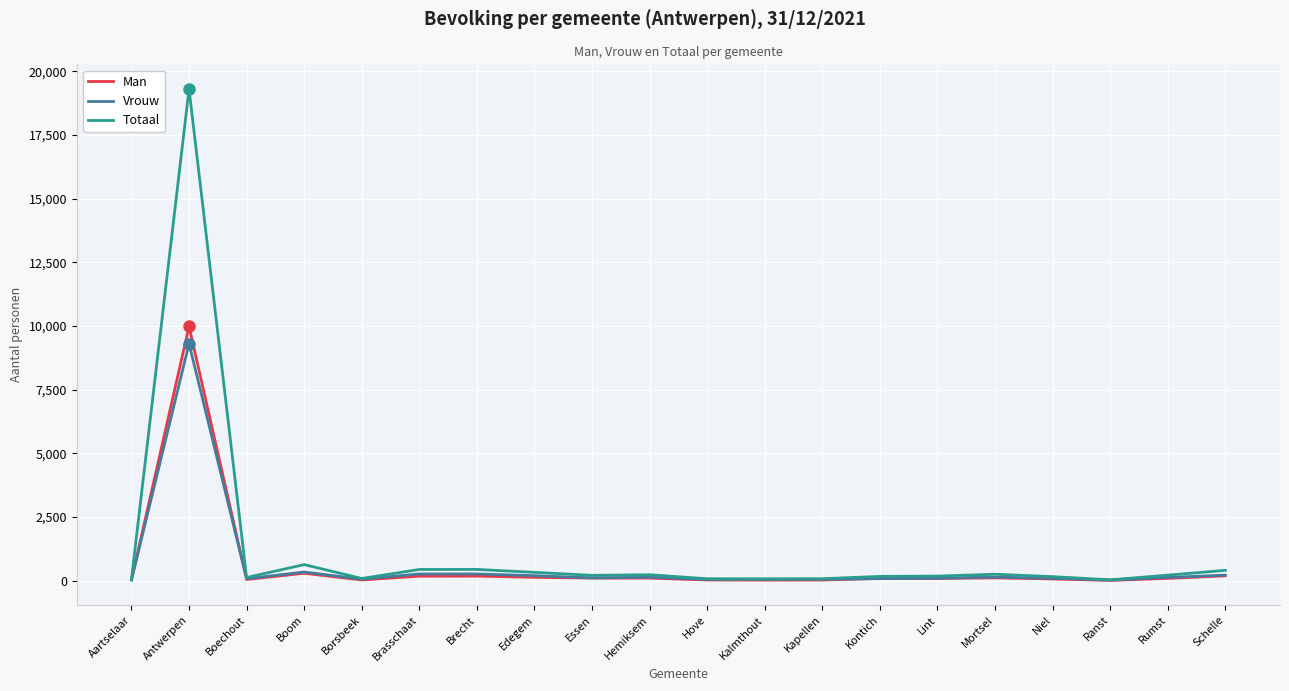

Is it true that Totaal equals 33 at Ranst?

True